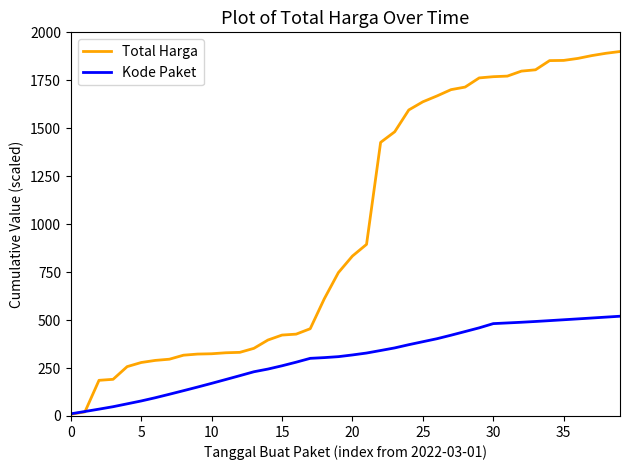

How many series are shown in this chart?

2